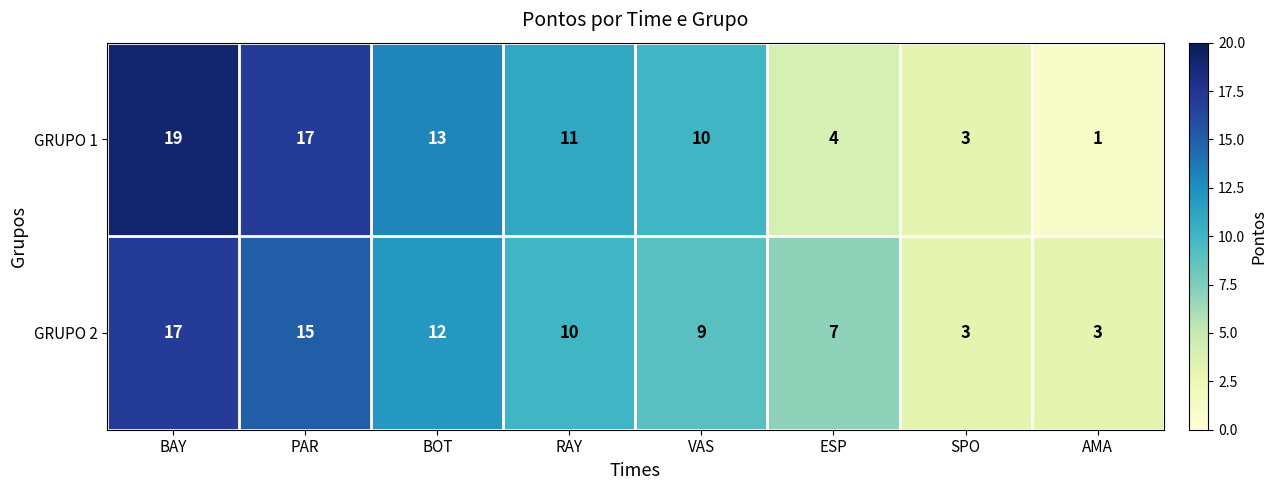

List the labels in order of GRUPO 1 value, smallest first.

AMA, SPO, ESP, VAS, RAY, BOT, PAR, BAY